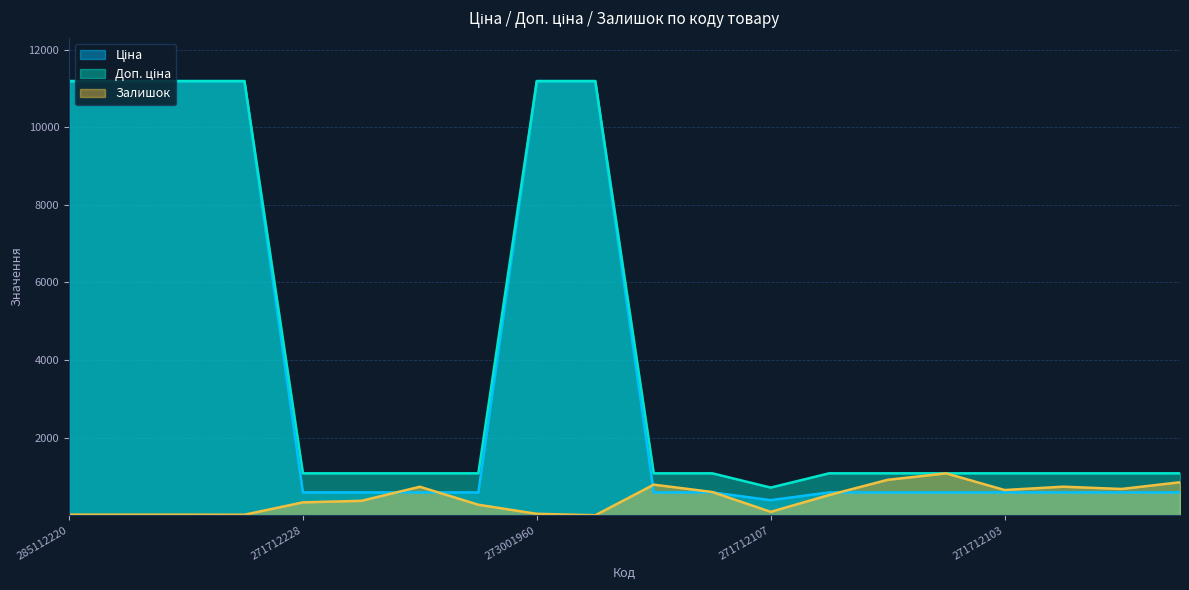

True or false: Залишок and Доп. ціна cross at least once.

False